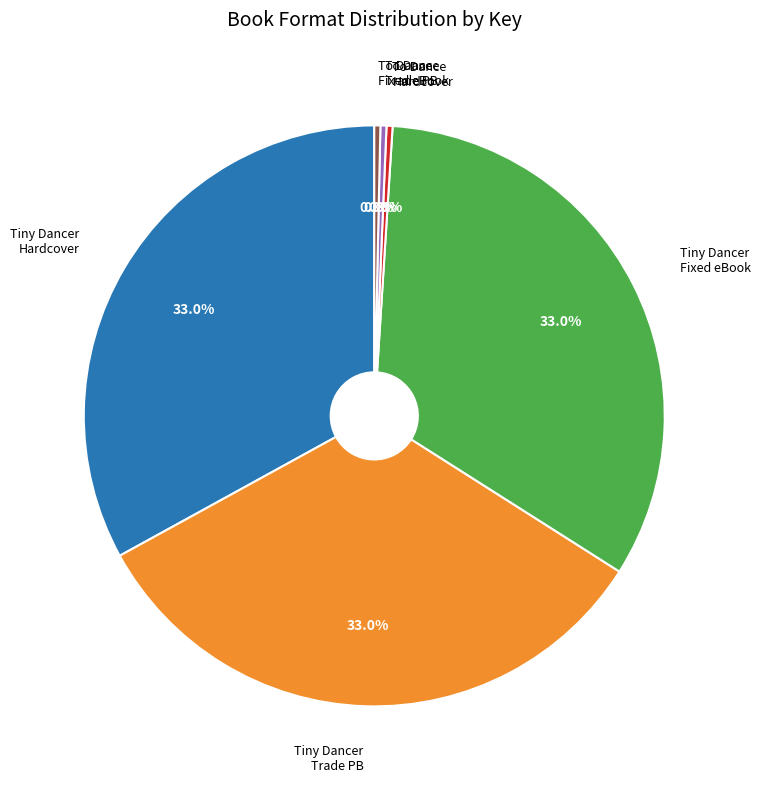

Is there a majority slice in this chart?

No